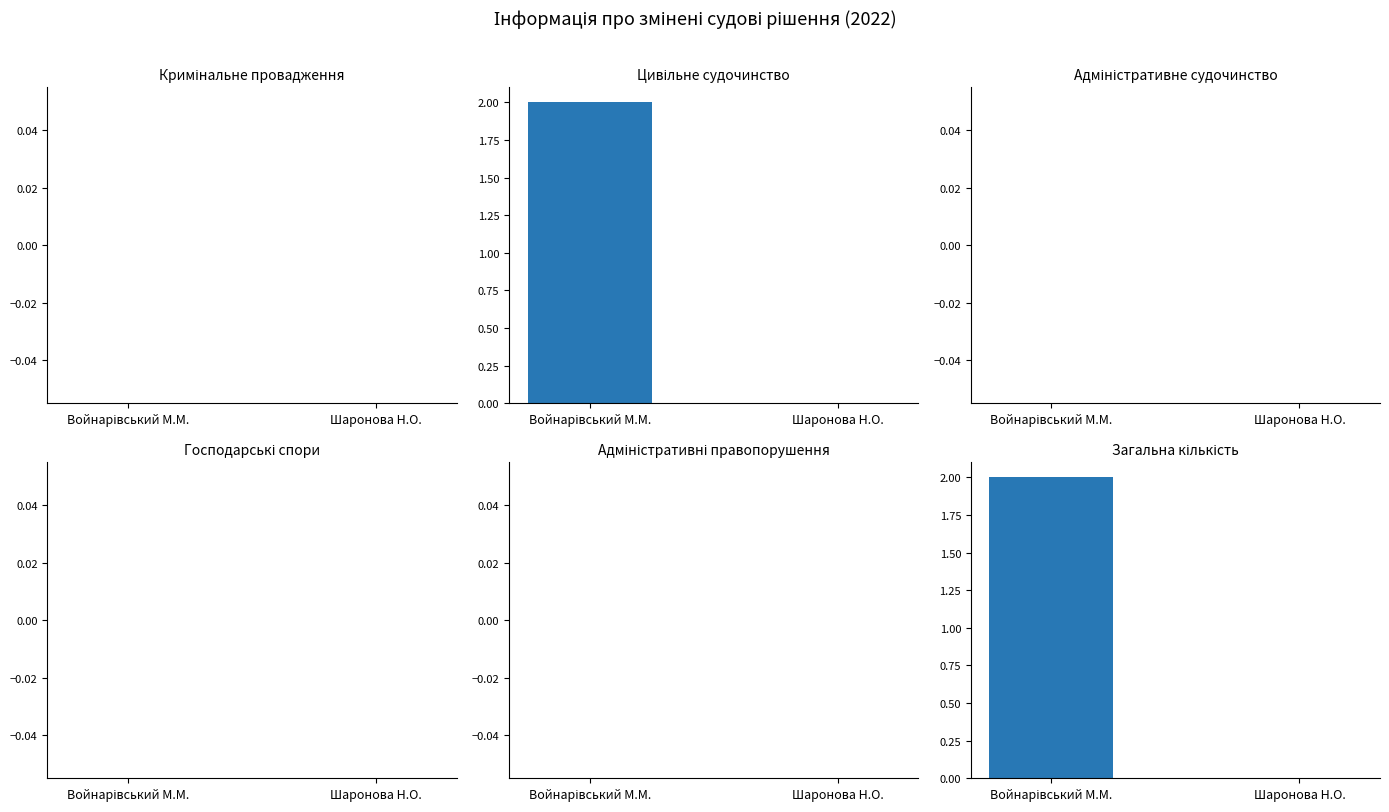

Rank the series at Войнарівський М.М. from highest to lowest value.

Цивільне судочинство, Загальна кількість, Кримінальне провадження, Адміністративне судочинство, Господарські спори, Адміністративні правопорушення